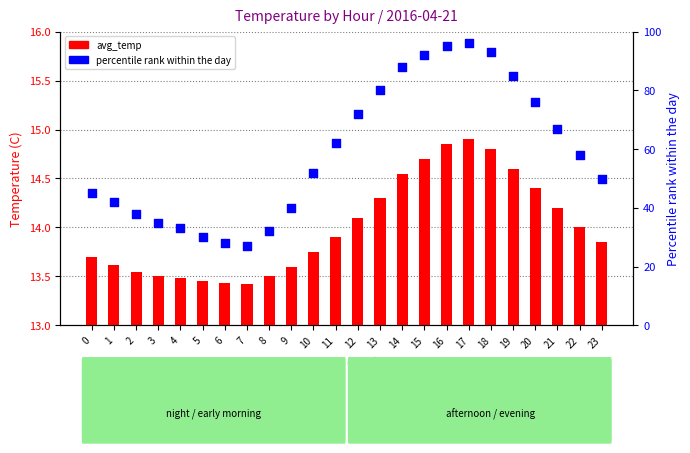

Which series has the largest Y range (max minus min)?

percentile rank within the day